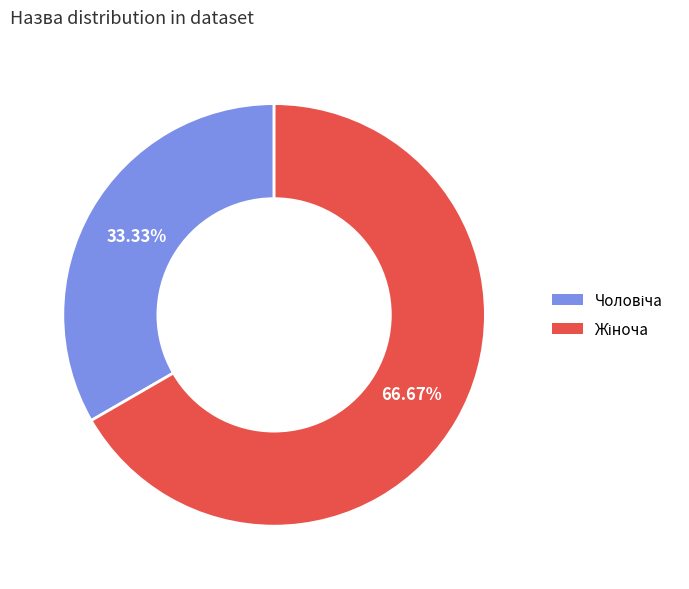

How many slices are in this pie chart?

2